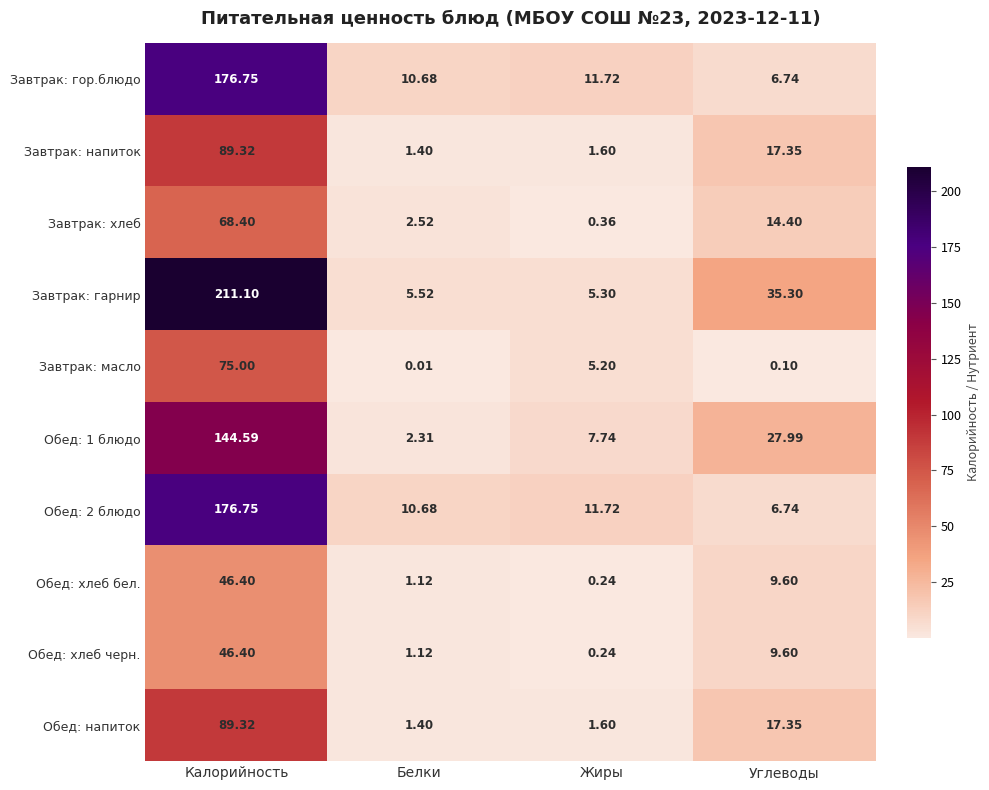

Which category has the highest value across all series?

Калорийность